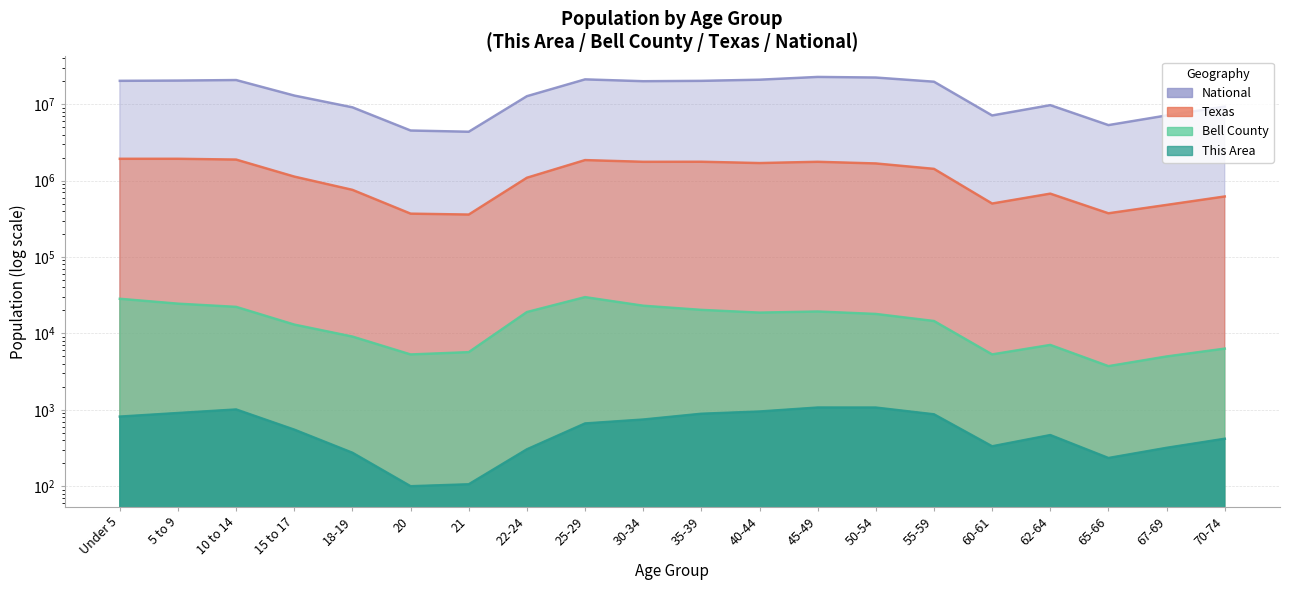

Where is Bell County nearest to the value 16771?

50-54